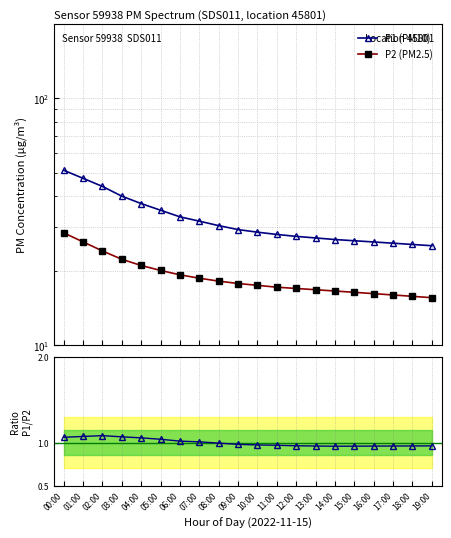

Rank the series by their maximum value, from highest to lowest.

P1 (PM10), P2 (PM2.5), P1/P2 ratio